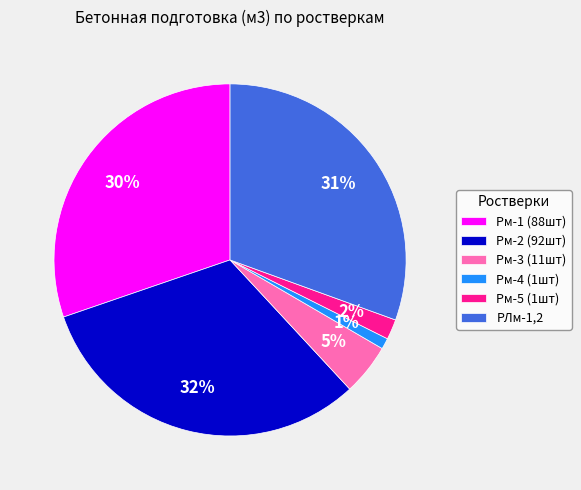

What is the ratio of the value at РЛм-1,2 to the value at Рм-2 (92шт)?

1.0